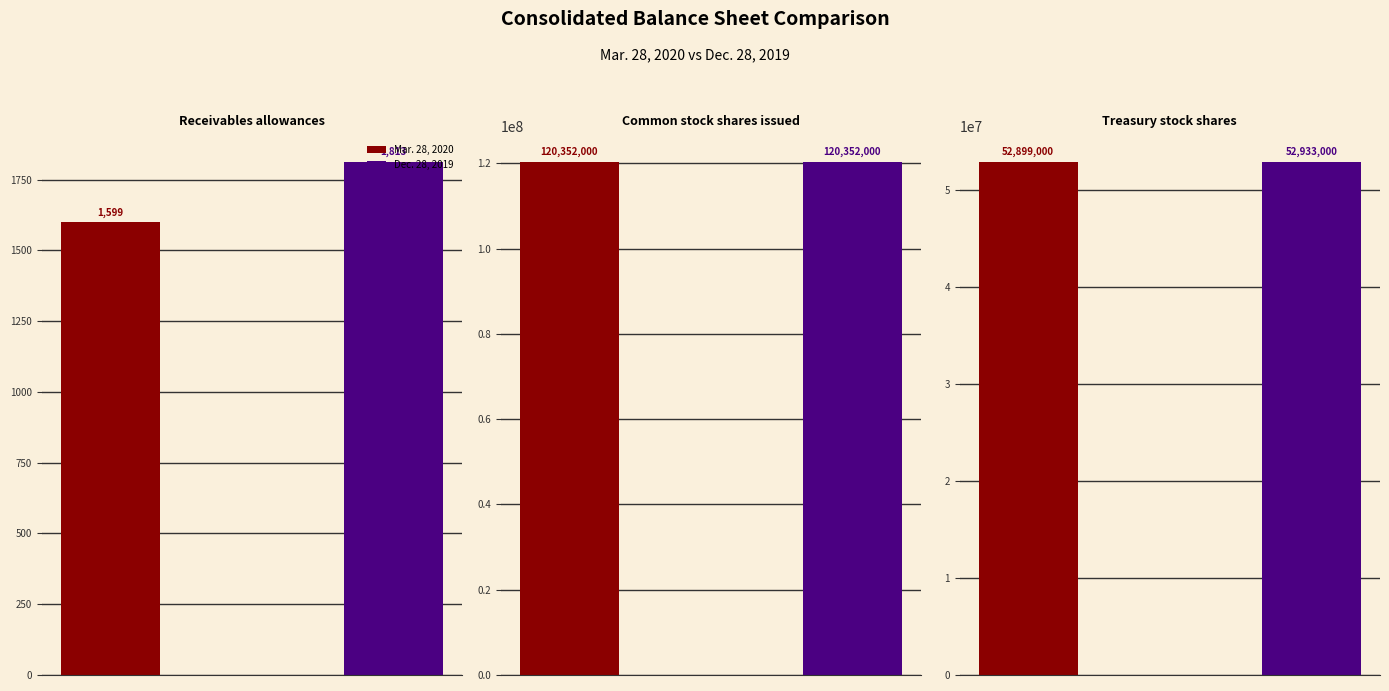

What position from the left is Common stock shares issued?

2